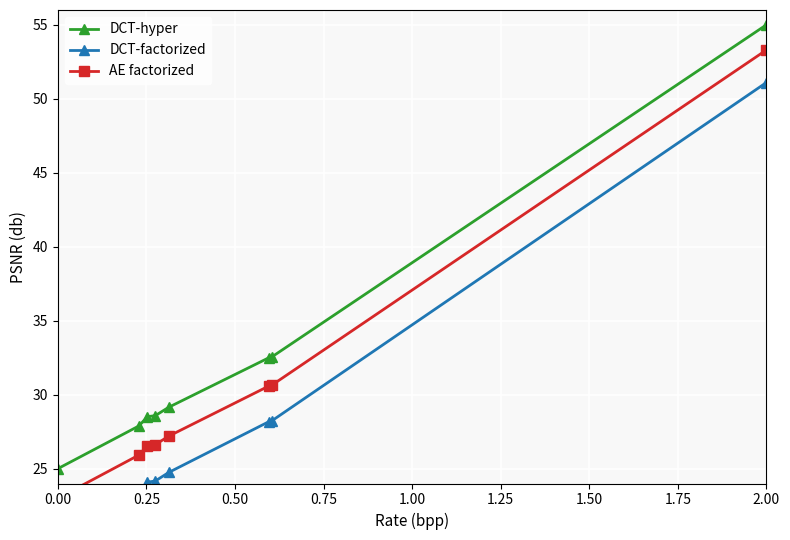

What is the difference between the second highest and second lowest values in the DCT-hyper series?

4.7